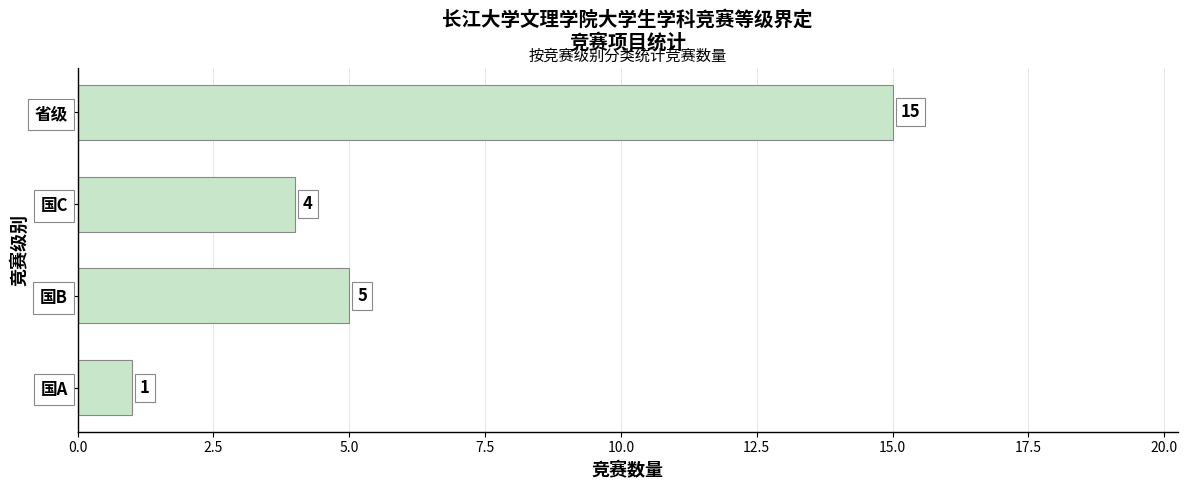

Which label corresponds to the largest value in the chart?

省级